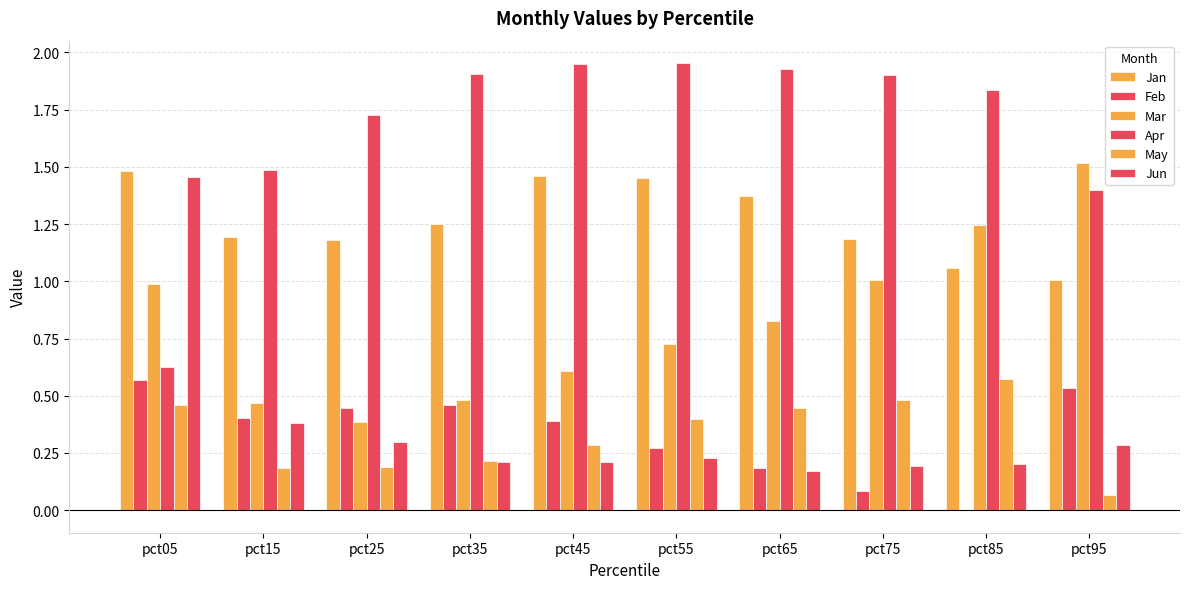

How many categories are shown in the chart?

10